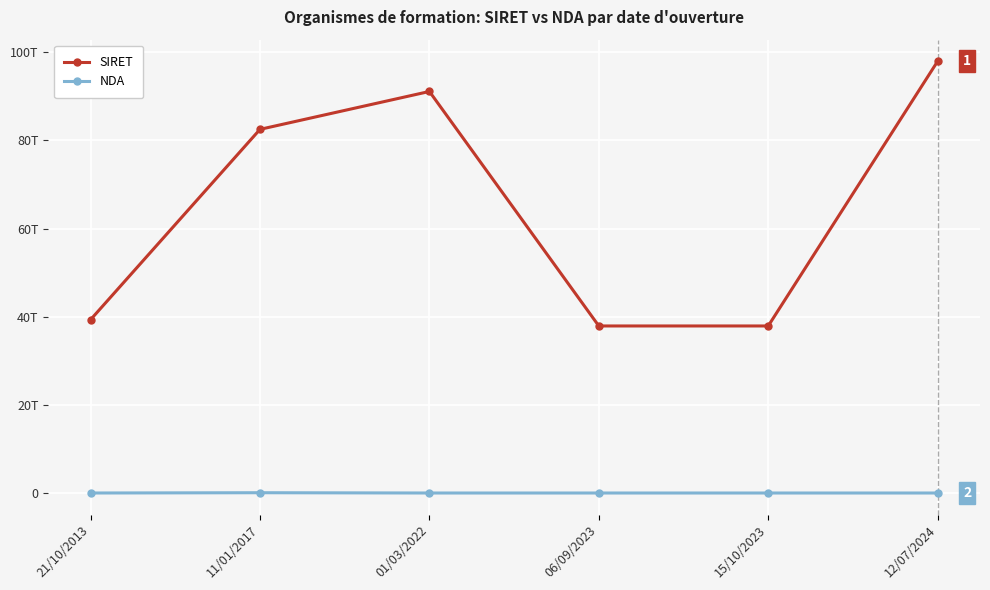

What is the difference between the highest and lowest values at 01/03/2022?

91103080343143